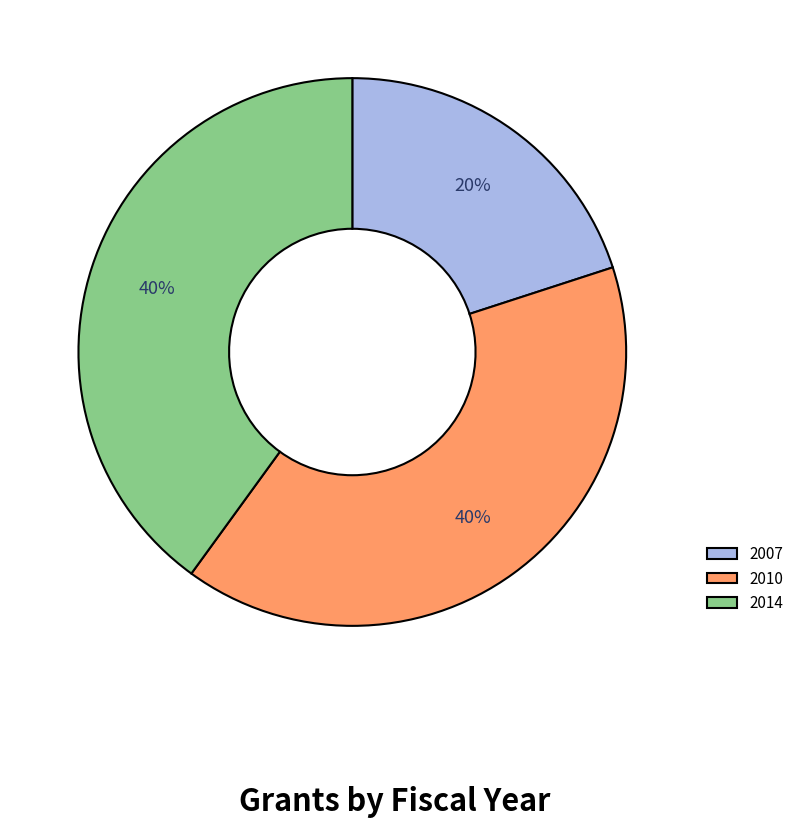

Which slice is the smallest?

2007